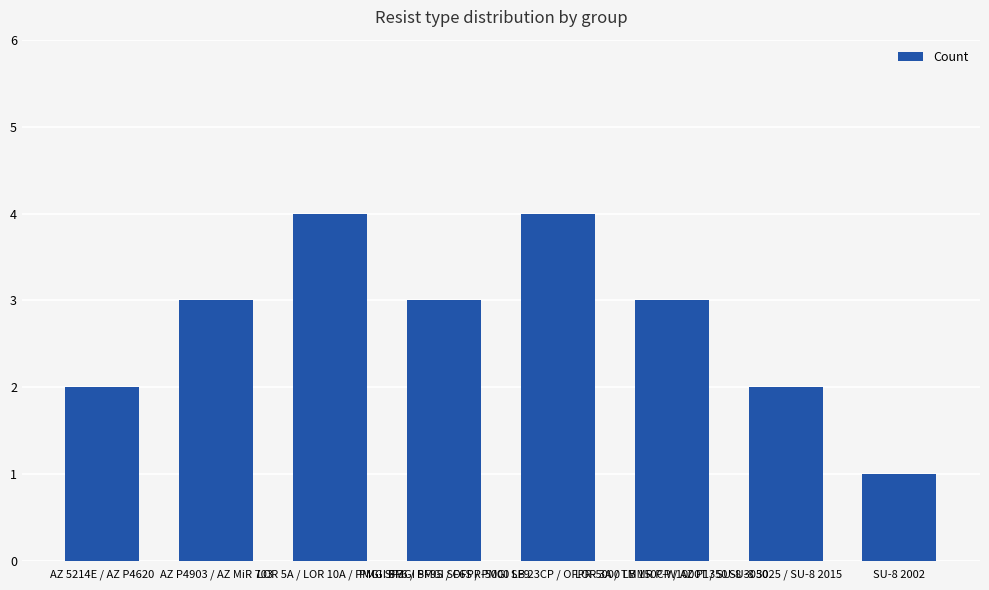

Count the values in the range 2 to 4.

7